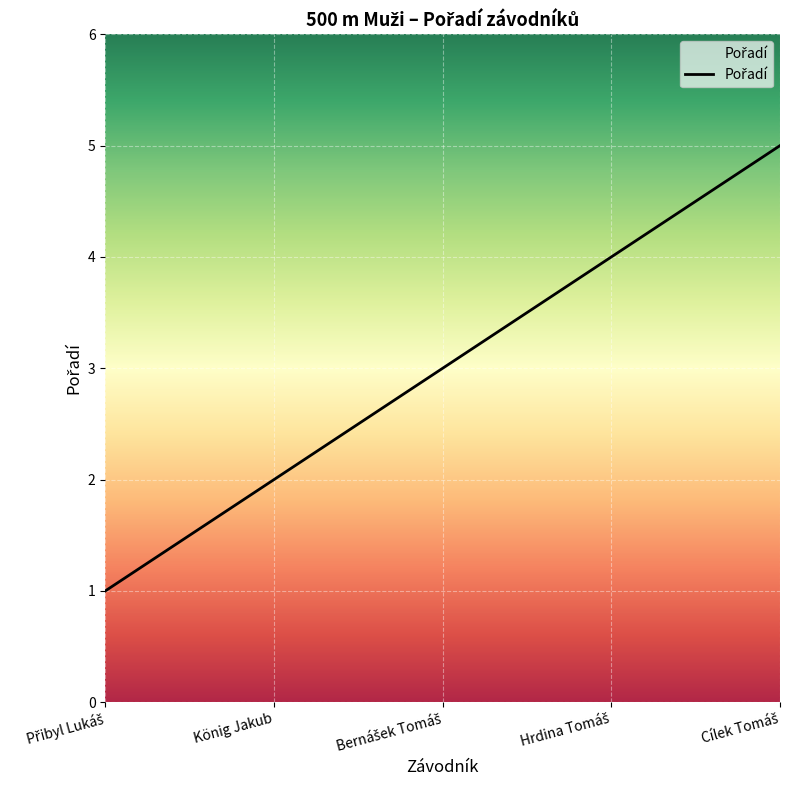

Reading left to right, extract all data points from this chart.

1	2	3	4	5